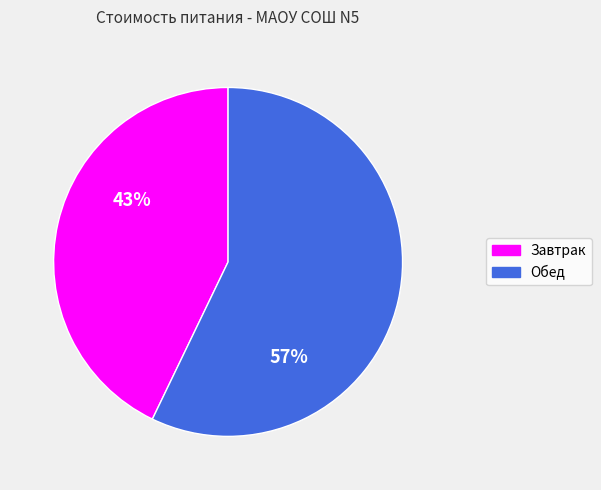

Which has a higher value, Завтрак or Обед?

Обед